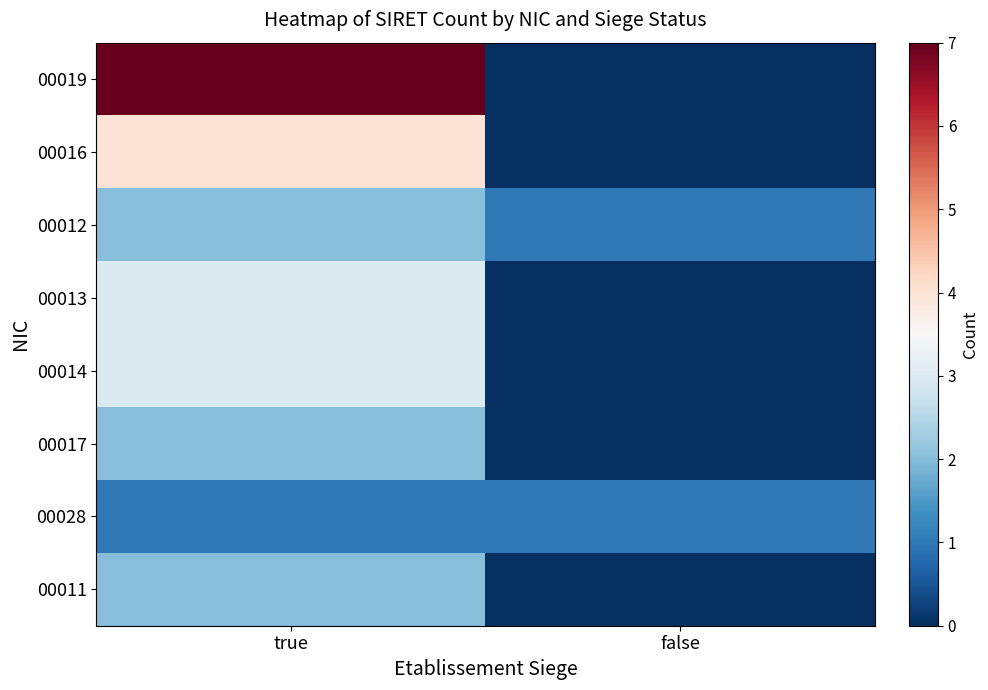

List the series in order of their peak value, highest first.

00019, 00016, 00013, 00014, 00012, 00017, 00011, 00028